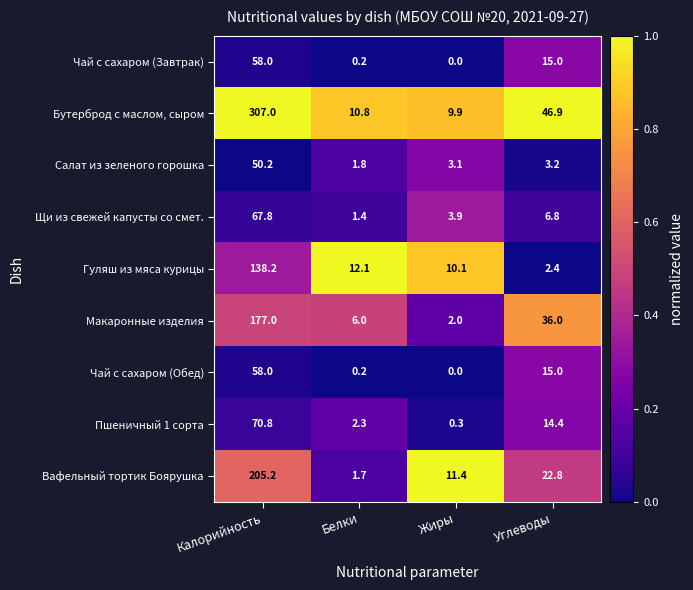

The value of Гуляш из мяса курицы at Калорийность is 138.2. True or false?

True